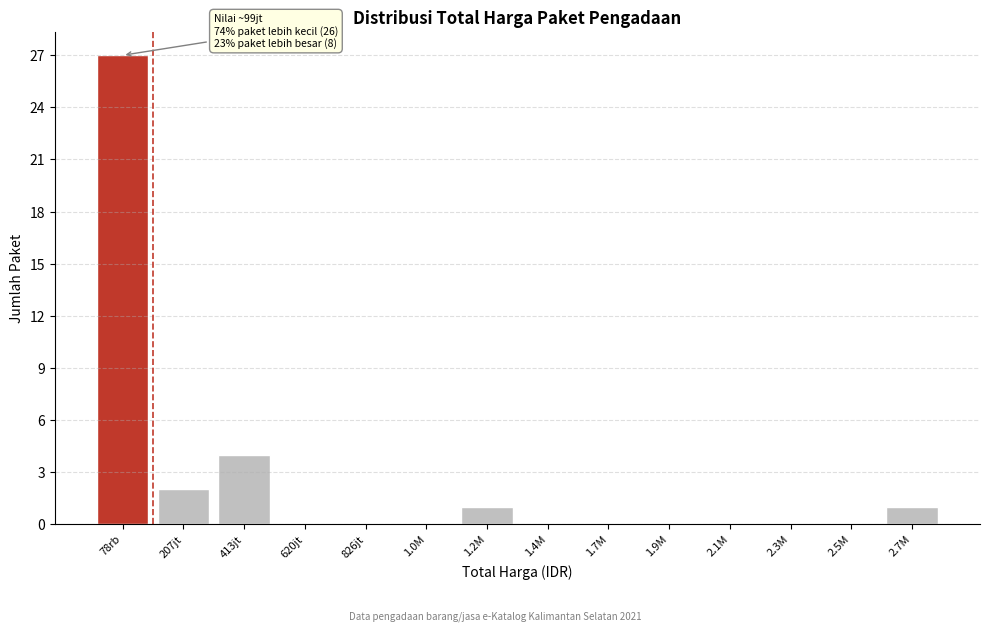

Reading left to right, transcribe all the data shown in this chart.

78rb=27	207jt=2	413jt=4	620jt=0	826jt=0	1.0M=0	1.2M=1	1.4M=0	1.7M=0	1.9M=0	2.1M=0	2.3M=0	2.5M=0	2.7M=1